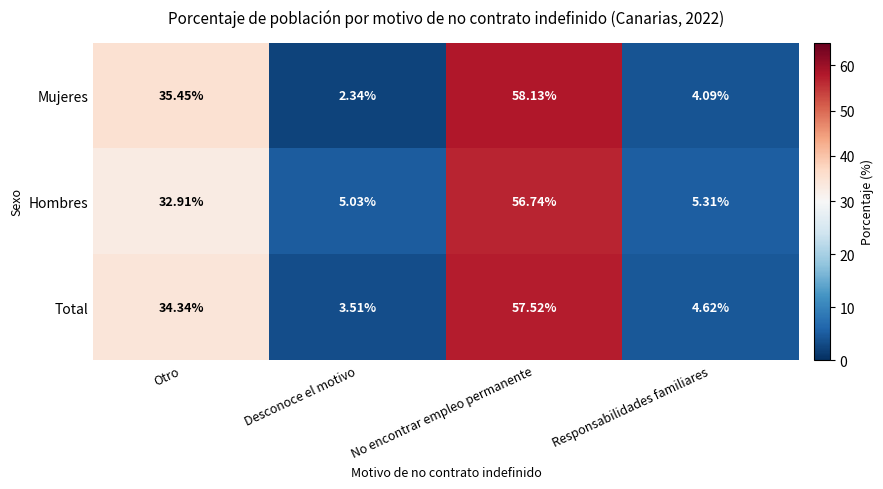

Which category has the lowest value across all series?

Desconoce el motivo